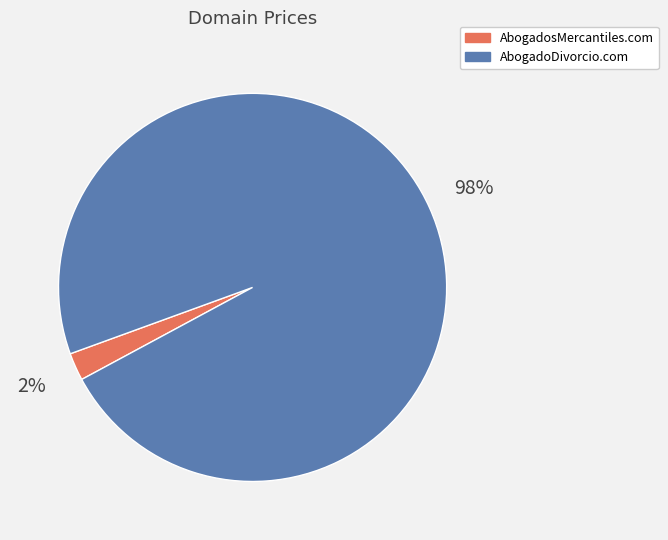

Which category has the biggest portion of the pie?

AbogadoDivorcio.com